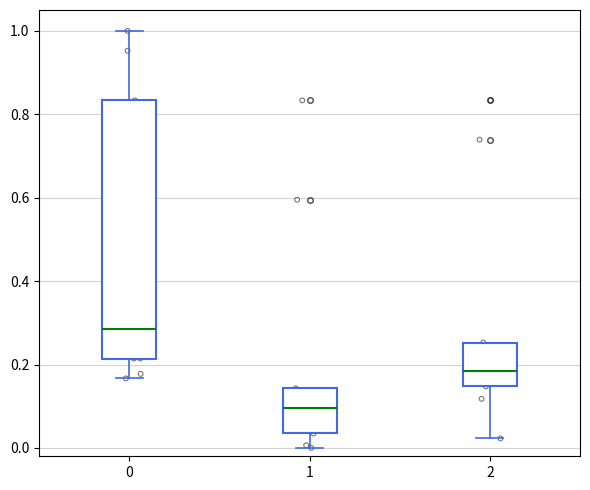

Which box has the highest median line?

0